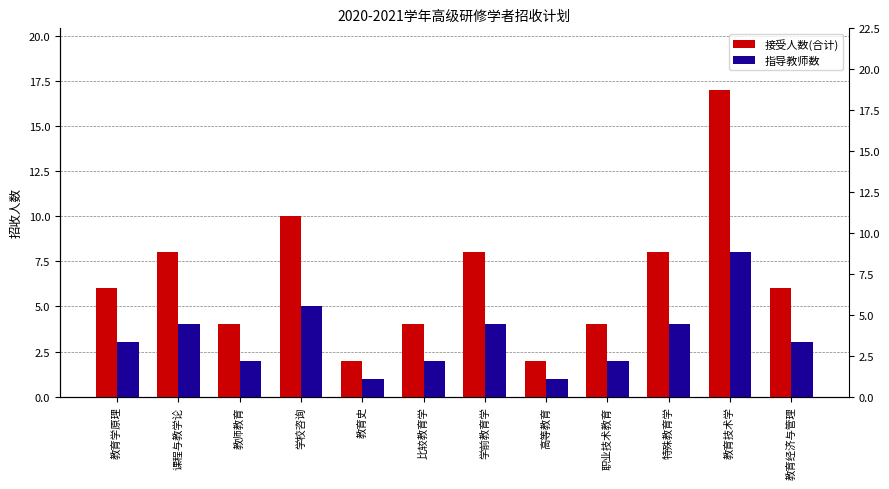

Reading left to right, transcribe all the data shown in this chart.

接受人数(合计): 教育学原理=6	课程与教学论=8	教师教育=4	学校咨询=10	教育史=2	比较教育学=4	学前教育学=8	高等教育=2	职业技术教育=4	特殊教育学=8	教育技术学=17	教育经济与管理=6
指导教师数: 教育学原理=3	课程与教学论=4	教师教育=2	学校咨询=5	教育史=1	比较教育学=2	学前教育学=4	高等教育=1	职业技术教育=2	特殊教育学=4	教育技术学=8	教育经济与管理=3